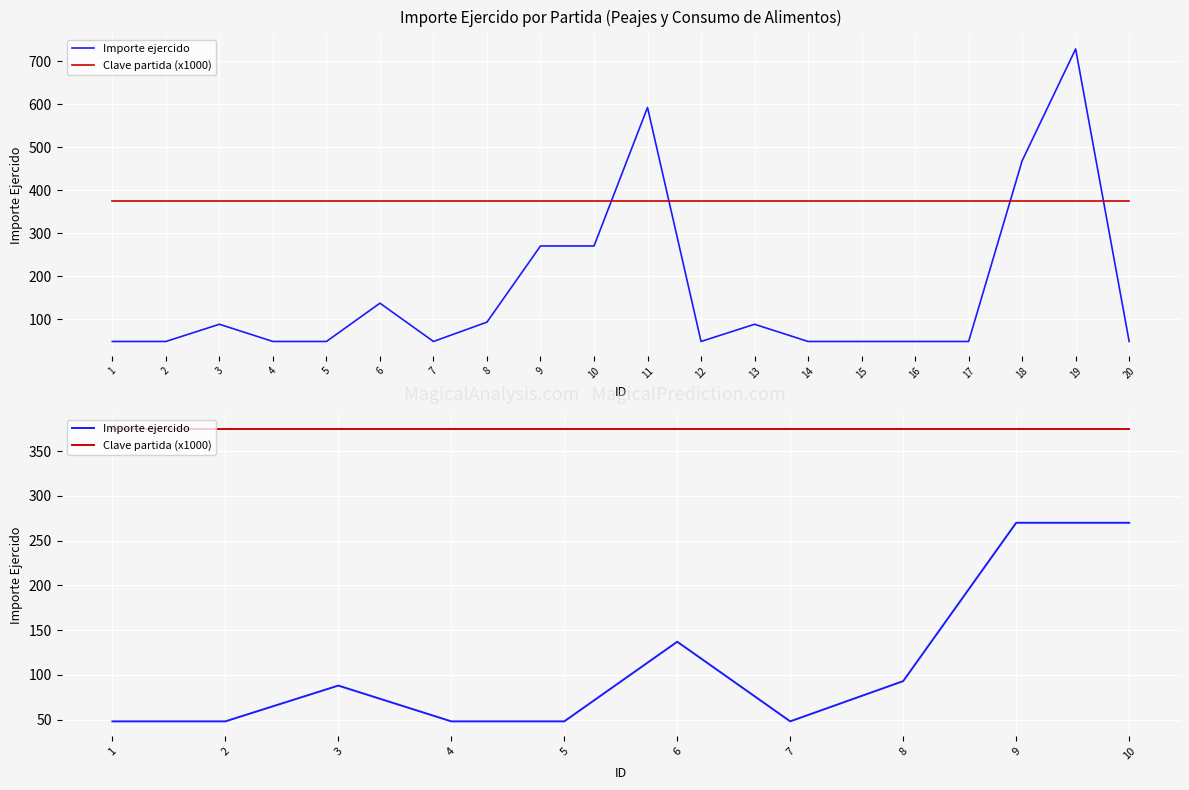

True or false: Clave partida (x1000) and Importe ejercido cross at least once.

False